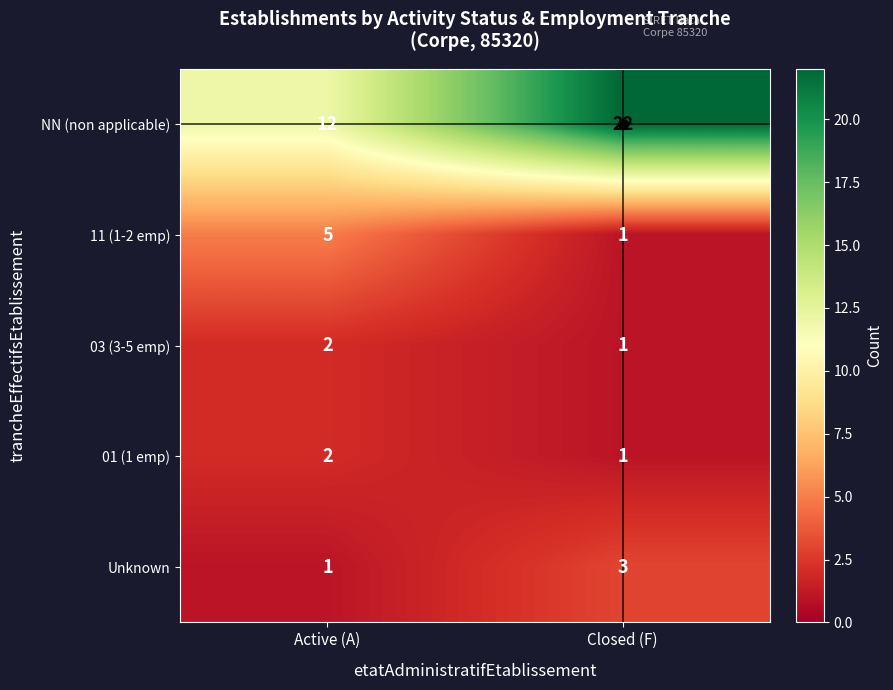

Between Active (A) and Closed (F), which series saw the biggest shift?

NN (non applicable)